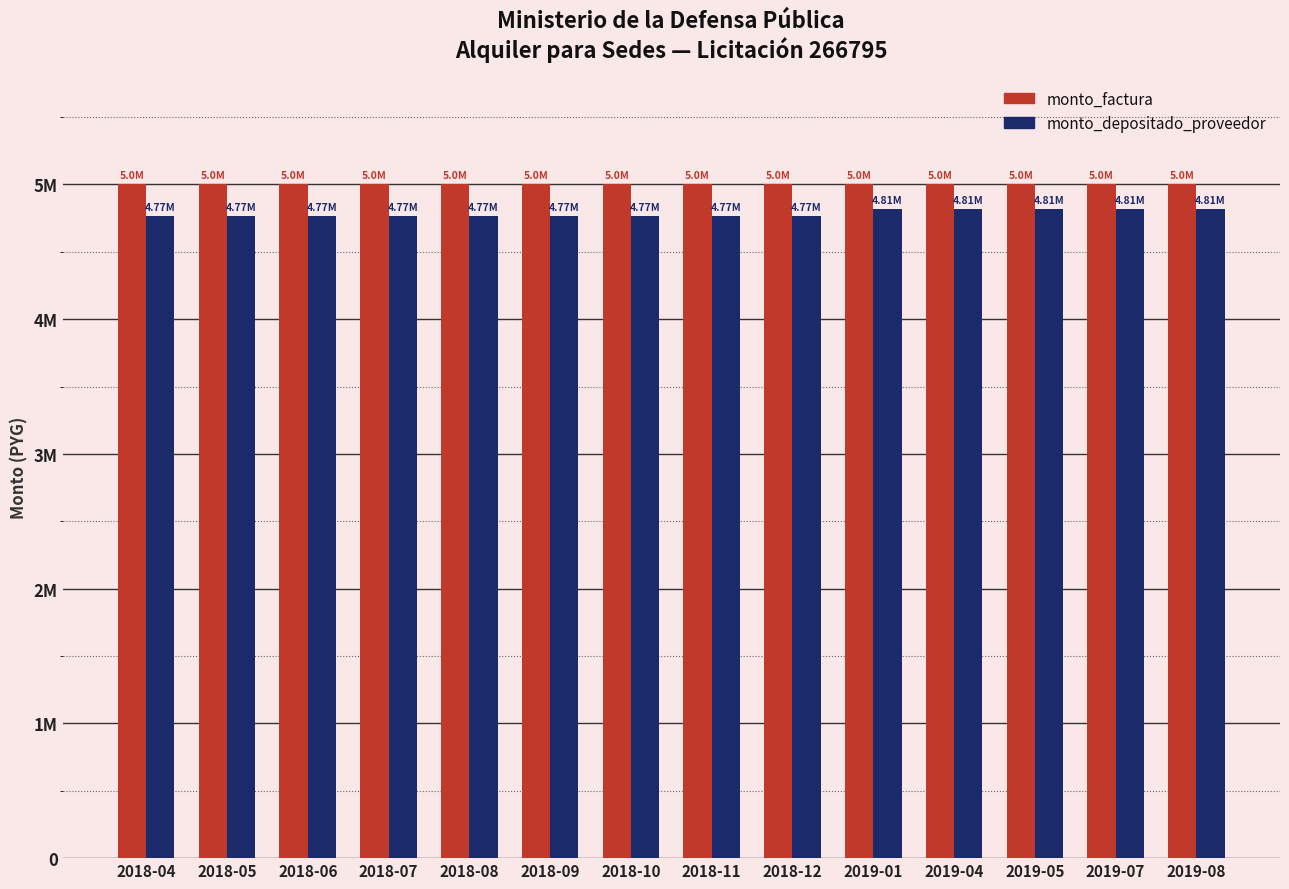

Between 2018-05 and 2018-08, which is larger?

2018-05